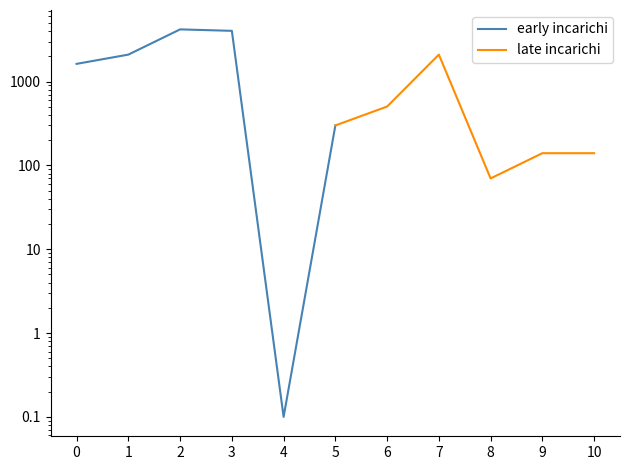

What is the value of the early incarichi point at the 2nd from the left?

2100.0